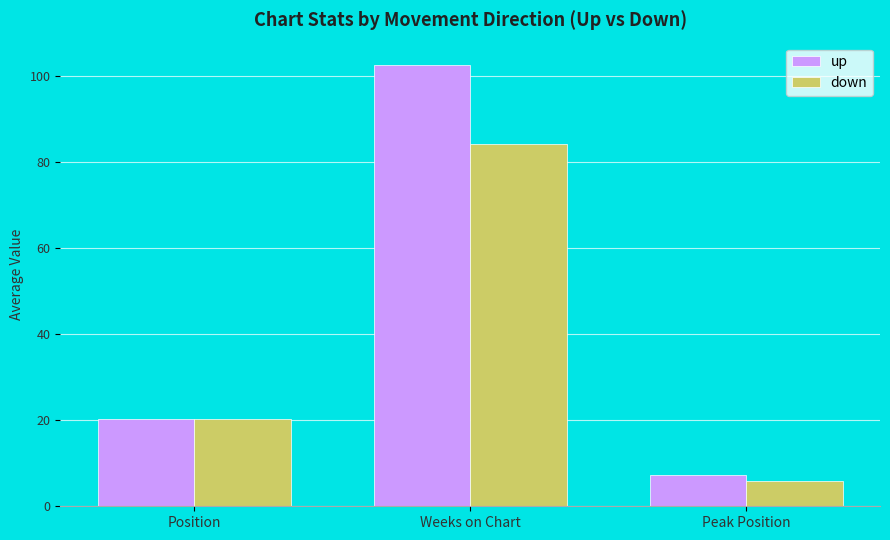

Reading left to right, list all the values displayed in this chart.

up: 20.3	102.6	7.3
down: 20.2	84.2	5.8